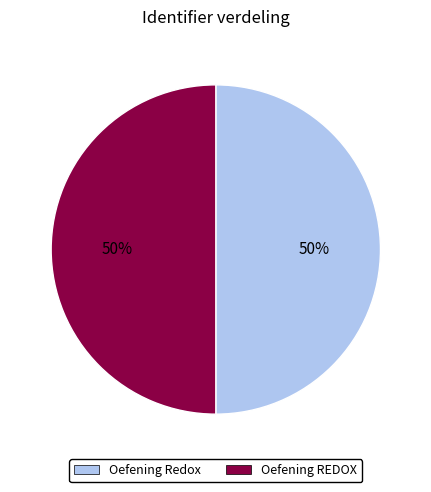

Is the sum of Oefening Redox and Oefening REDOX greater than half?

Yes